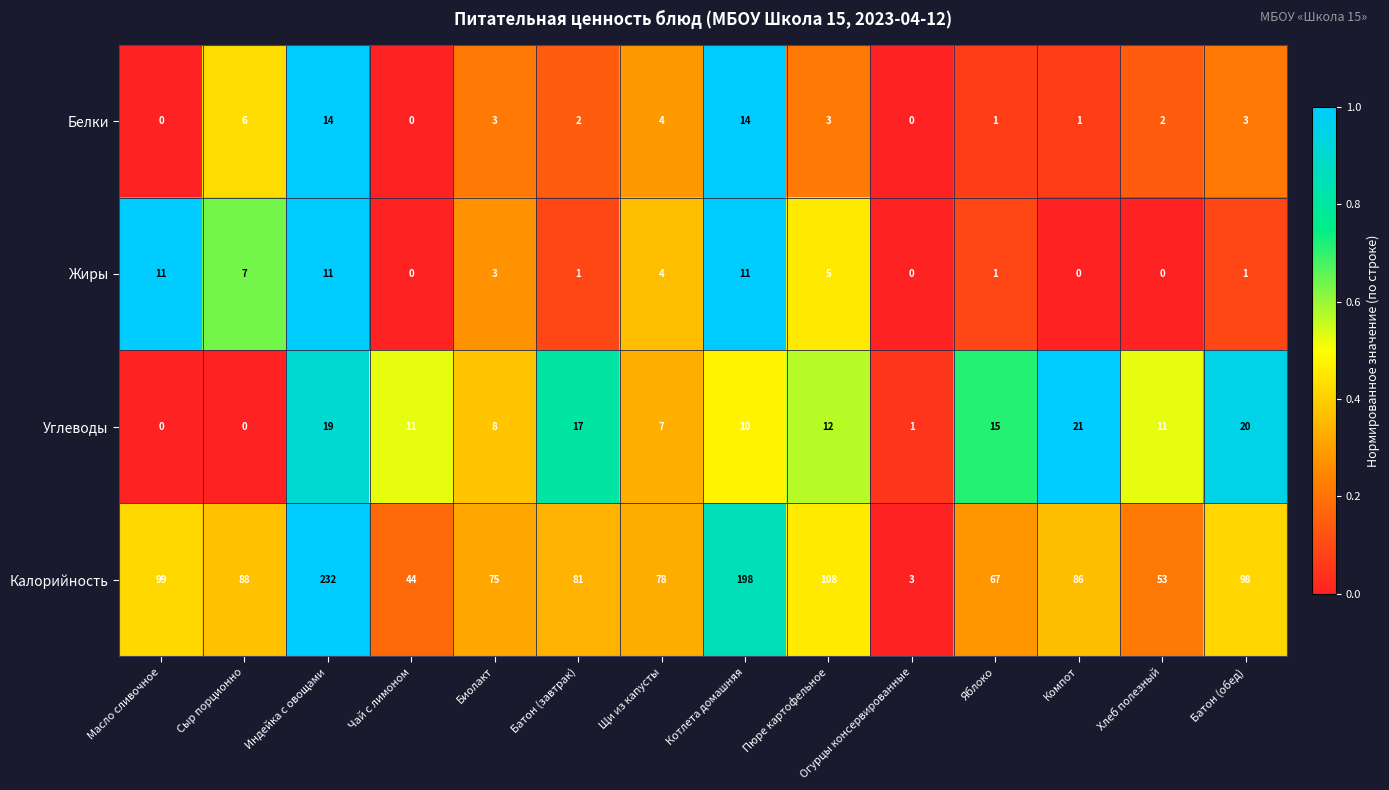

What is the difference between the highest and lowest values at Чай с лимоном?

44